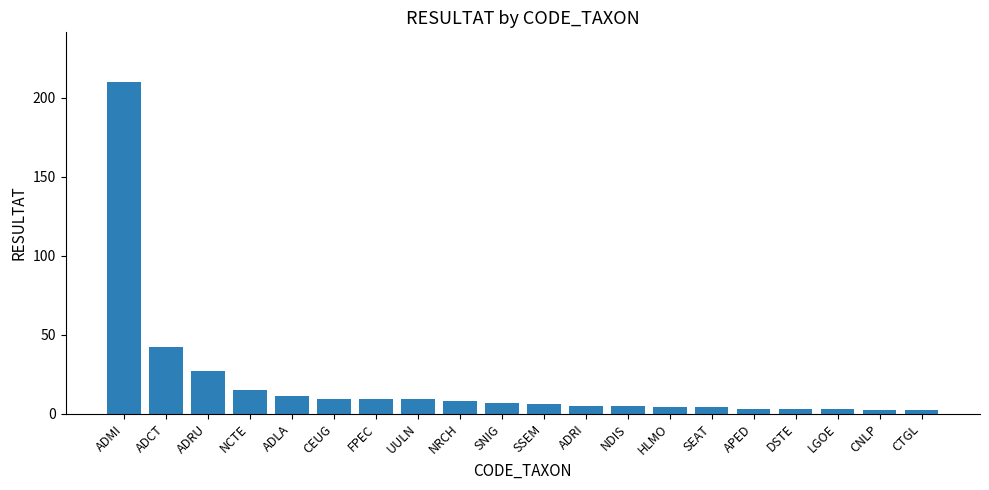

Are the bars horizontal?

No